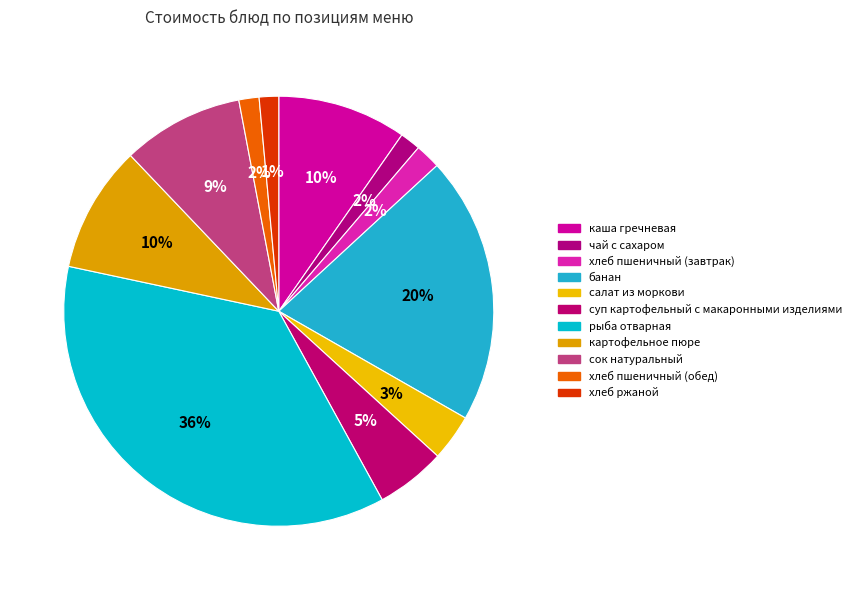

Combined, do хлеб пшеничный (обед) and суп картофельный с макаронными изделиями account for over 50%?

No